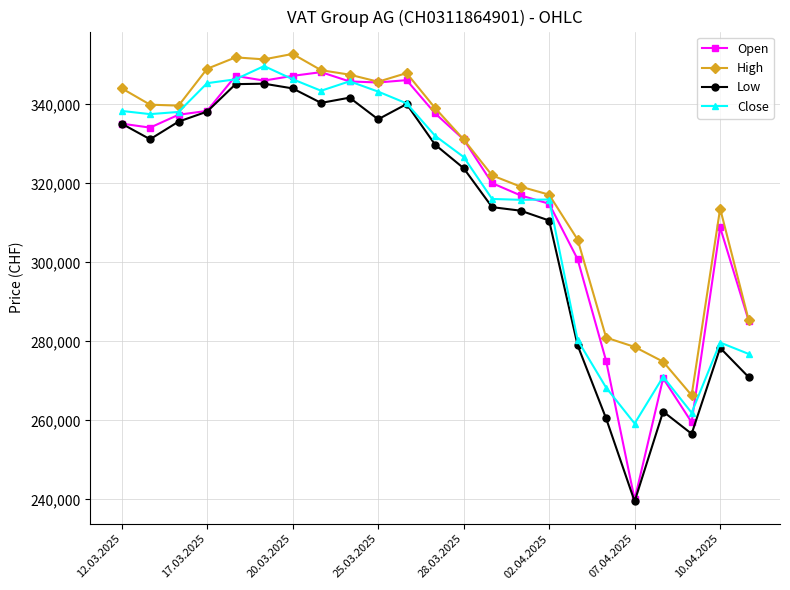

True or false: High has more than 0 points higher than both neighbors.

True